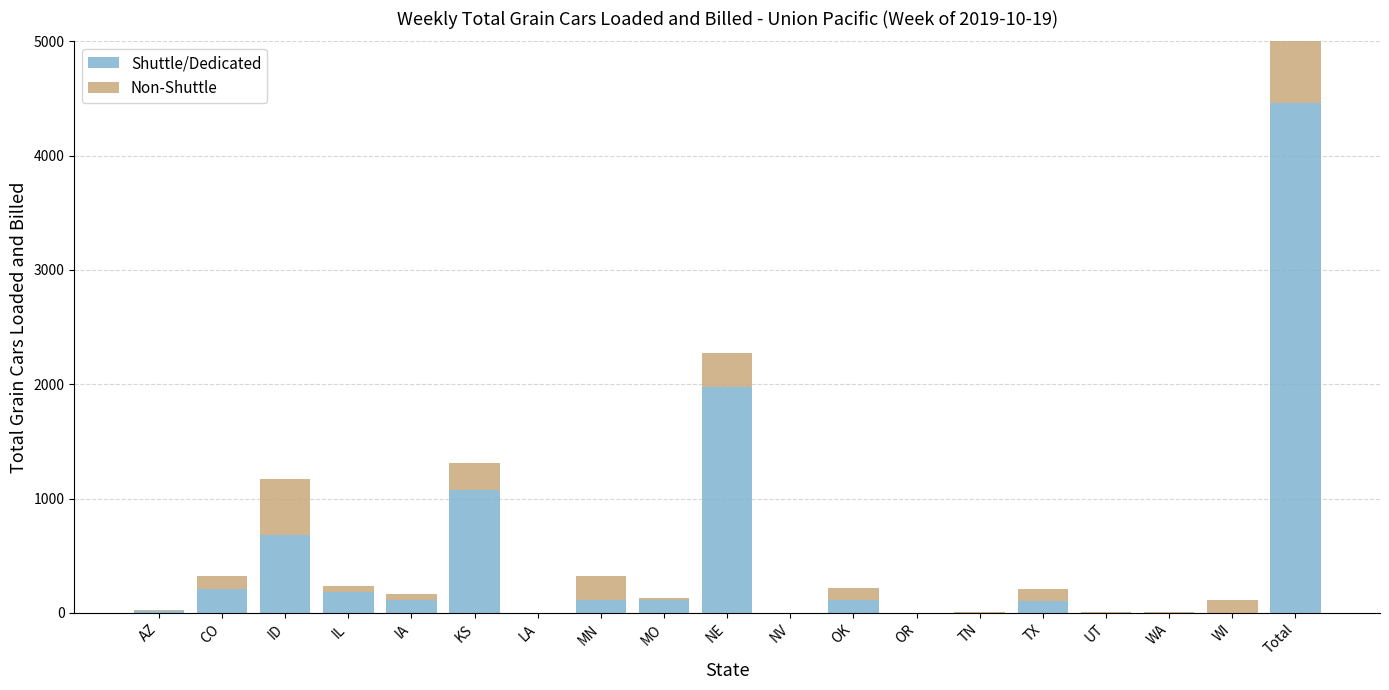

What is the label of the 3rd bar from the left?

ID